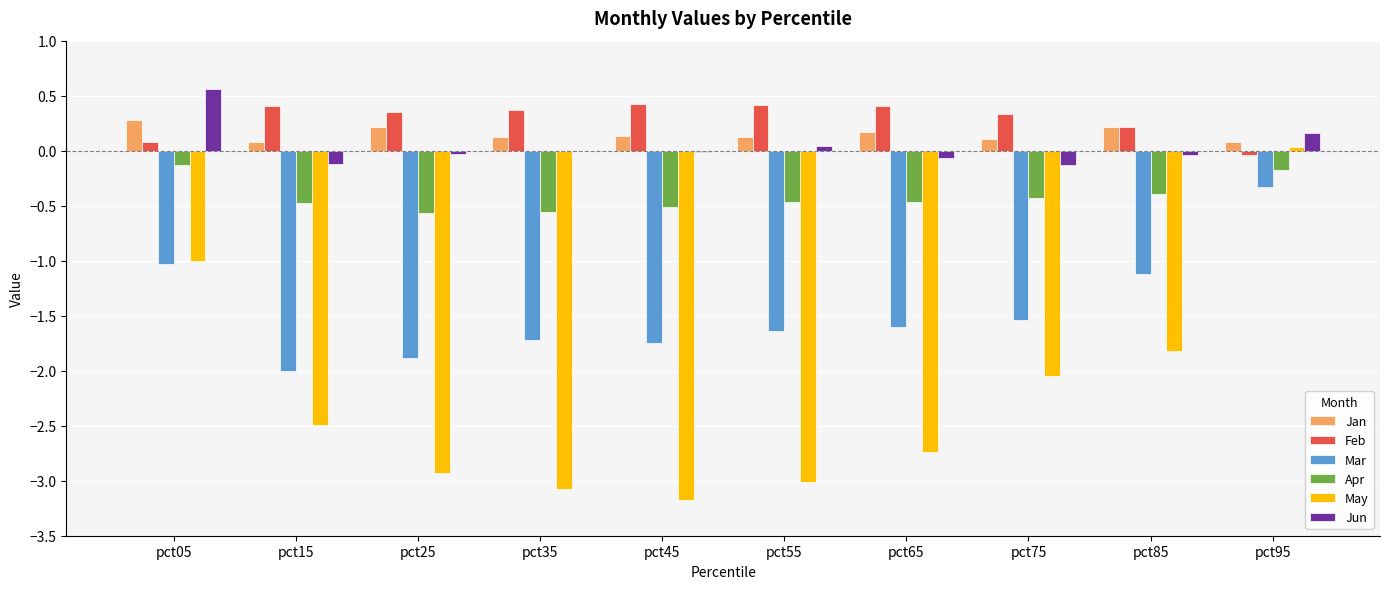

What is the sum of all May values?

-22.3